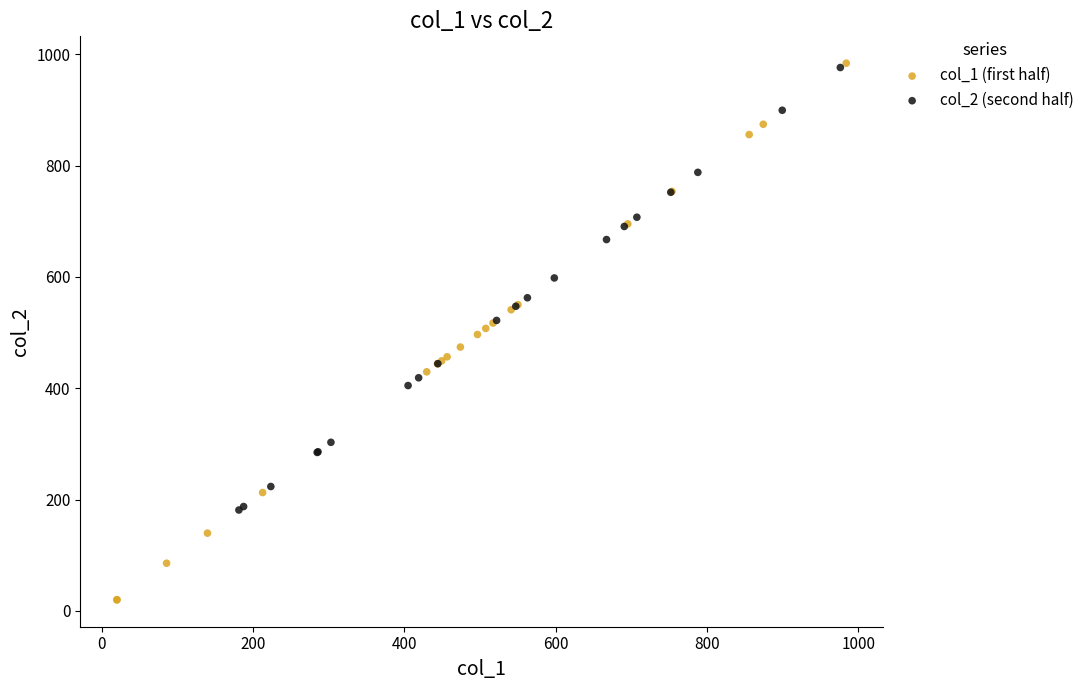

What are all the series names shown in the legend?

col_1 (first half), col_2 (second half)